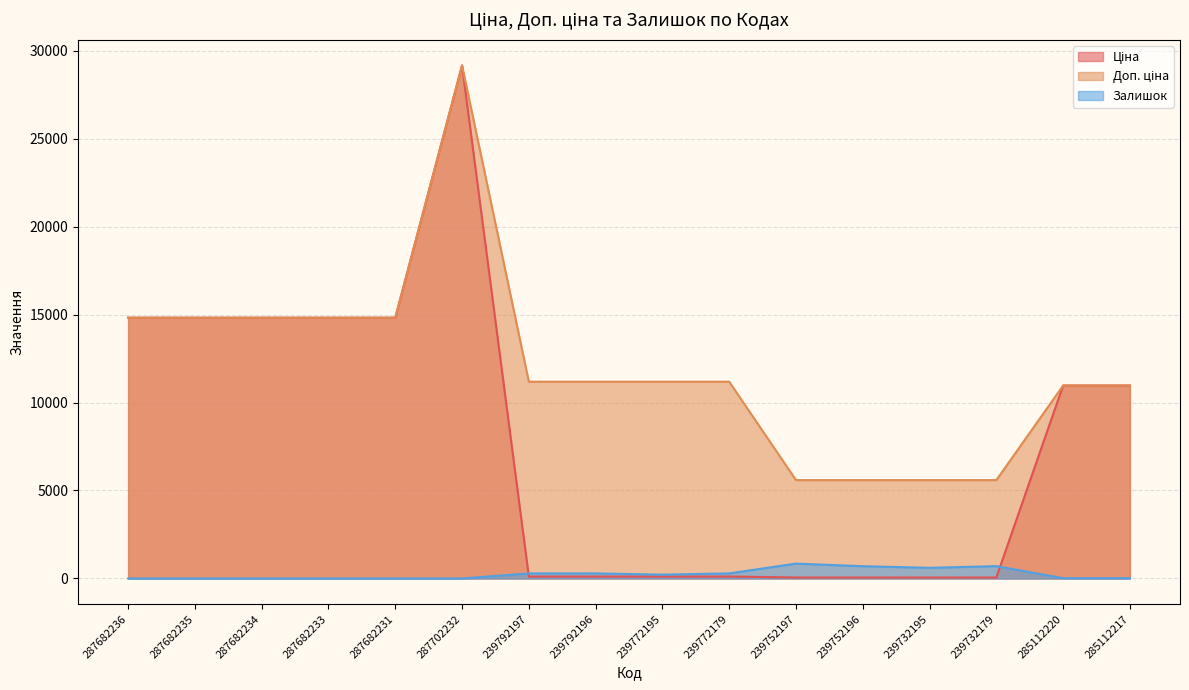

Which series changed the most between 239732195 and 285112220?

Ціна